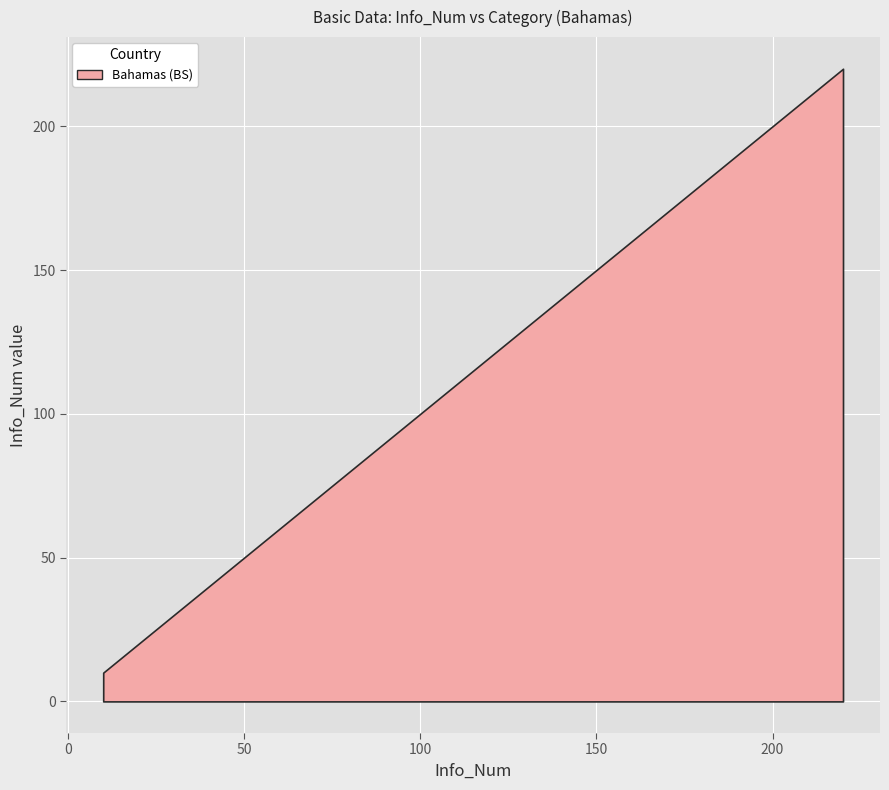

What is the smallest value displayed?

10